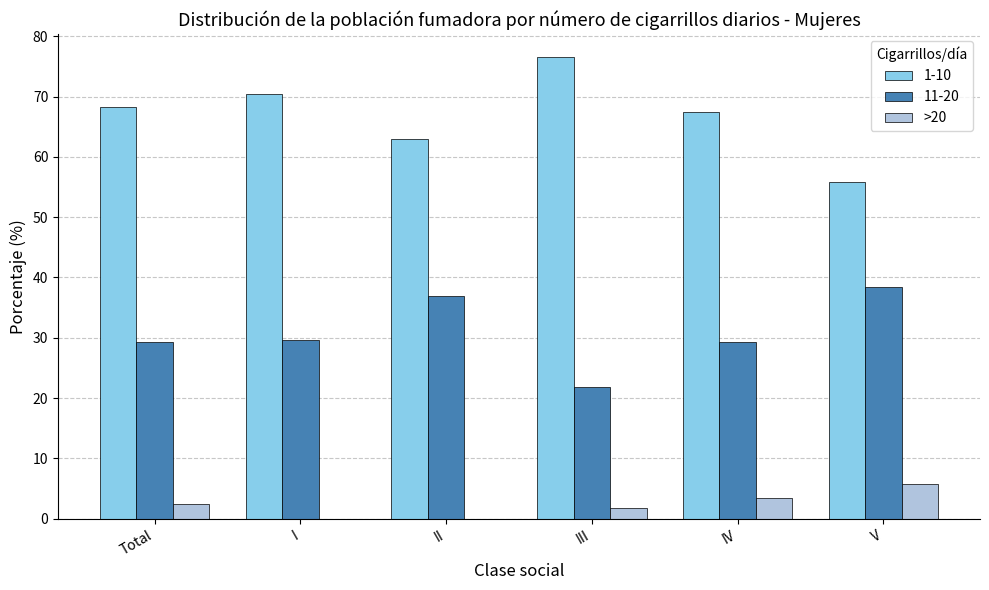

True or false: 11-20 has a value of 29.6 at I.

True